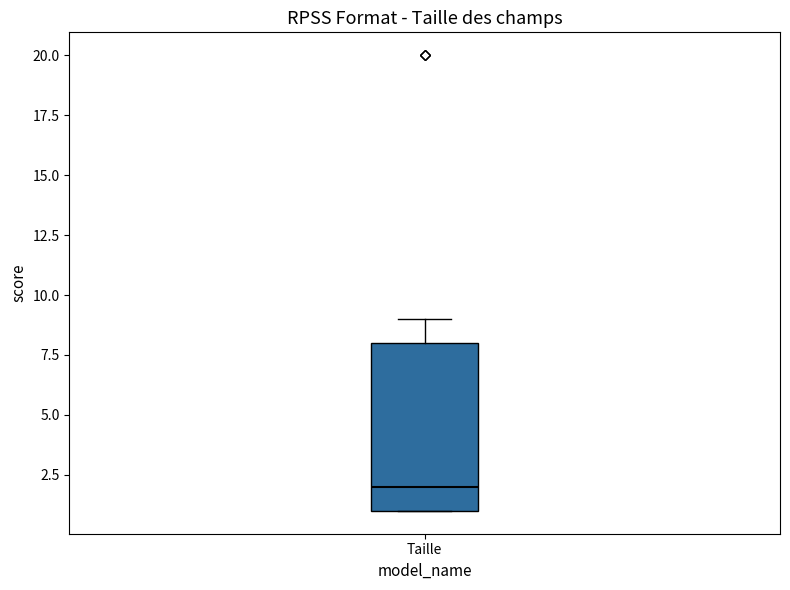

Where is the lower edge of the box for Taille on the y-axis? The values are not printed on the chart, so give them approximately, as read against the axis.

1